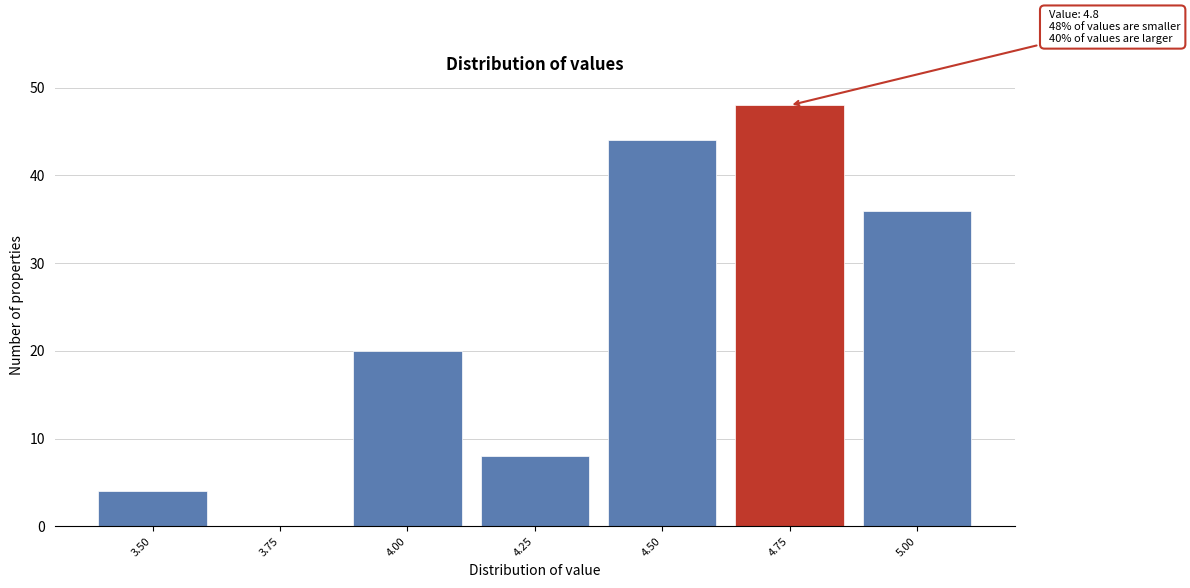

Reading right to left, extract all data points from this chart.

5.00=36	4.75=48	4.50=44	4.25=8	4.00=20	3.75=0	3.50=4